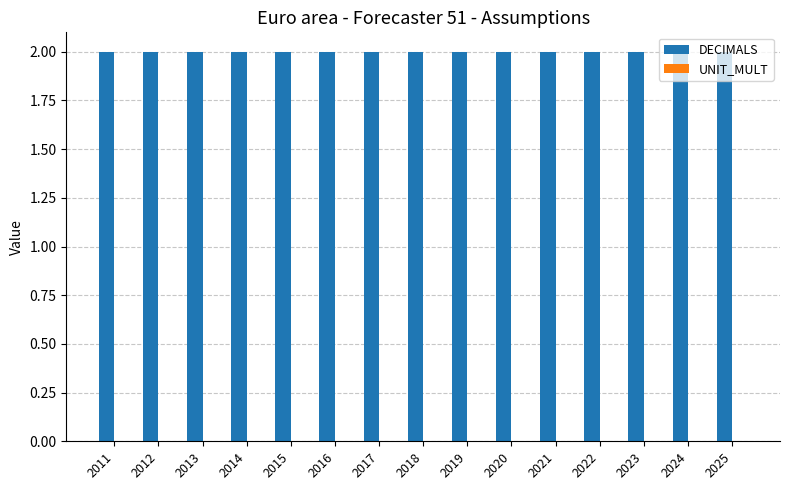

Is the value of DECIMALS at 2013 greater than the value of UNIT_MULT at 2024?

Yes